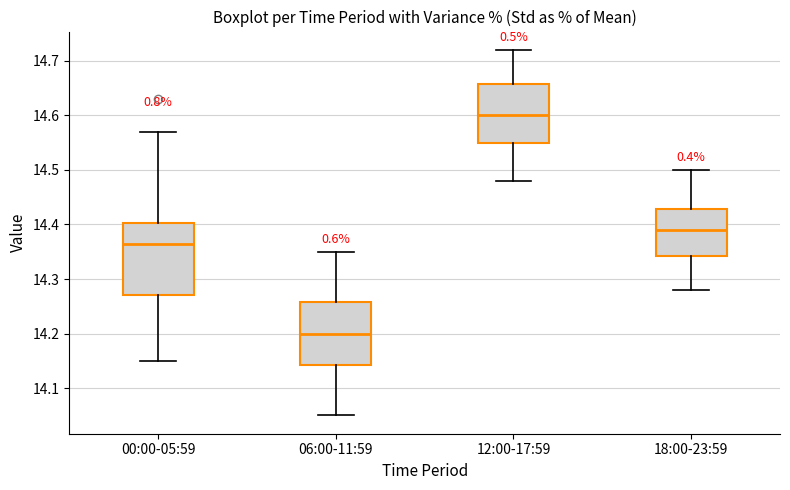

Reading left to right, transcribe this box plot: for each box, give where its median line is, the range the box spans, and where its two whiskers end, as read against the y-axis. The values are not printed on the chart, so give them approximately, as read against the axis.

00:00-05:59: median 14.37, box 14.27 to 14.40, whiskers 14.15 to 14.57
06:00-11:59: median 14.20, box 14.14 to 14.26, whiskers 14.05 to 14.35
12:00-17:59: median 14.60, box 14.55 to 14.66, whiskers 14.48 to 14.72
18:00-23:59: median 14.39, box 14.34 to 14.43, whiskers 14.28 to 14.50